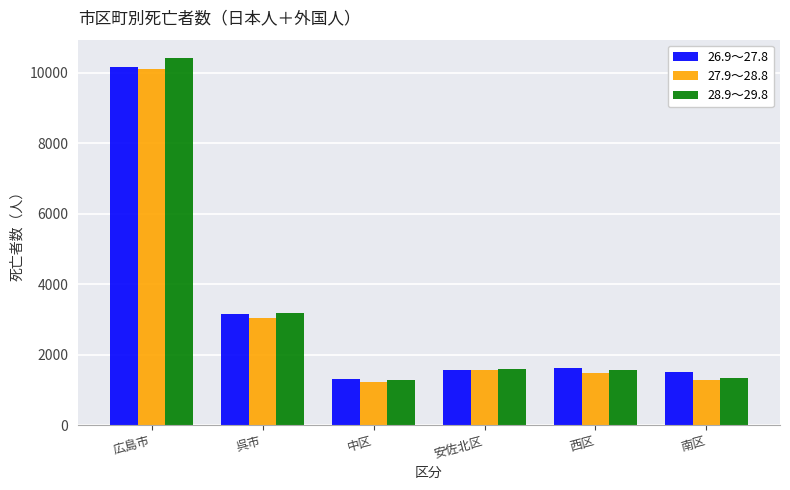

What is the label of the 6th bar from the left?

南区